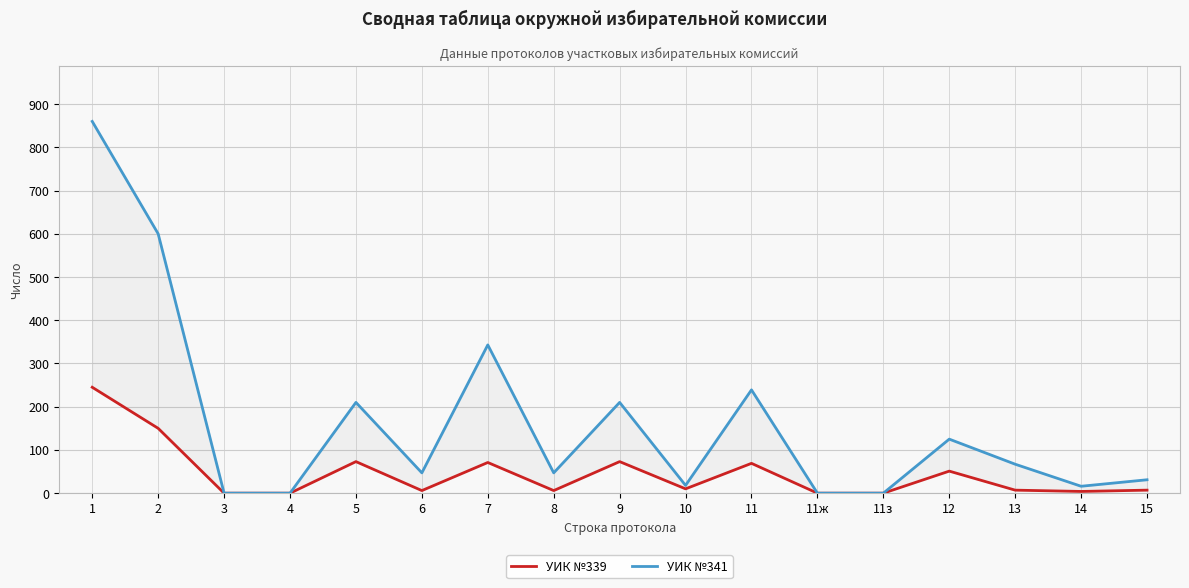

At 10, list the series in order from largest to smallest.

УИК №341, УИК №339